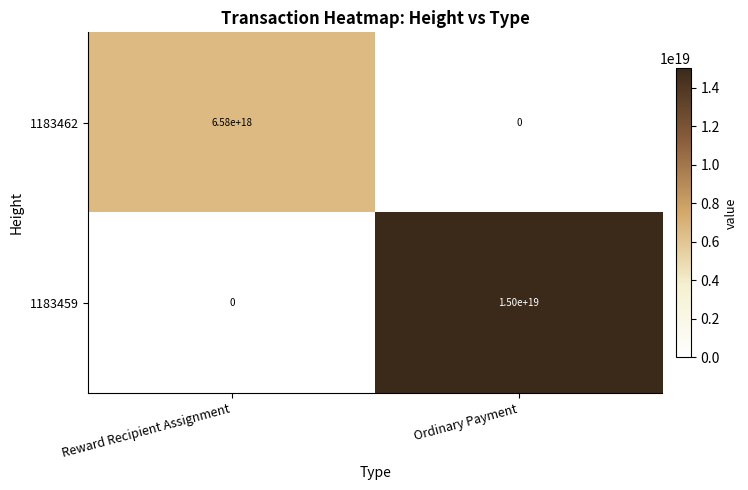

At which label is 1183459 closest to 7500000000000000000?

Reward Recipient Assignment